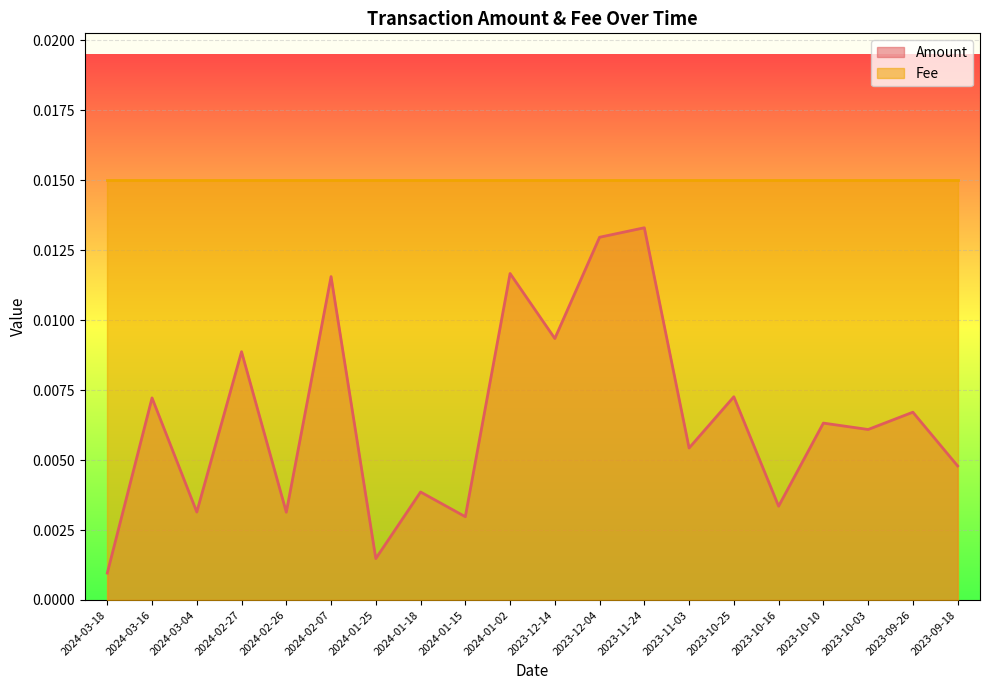

Does the chart display data point markers on the line(s)?

No